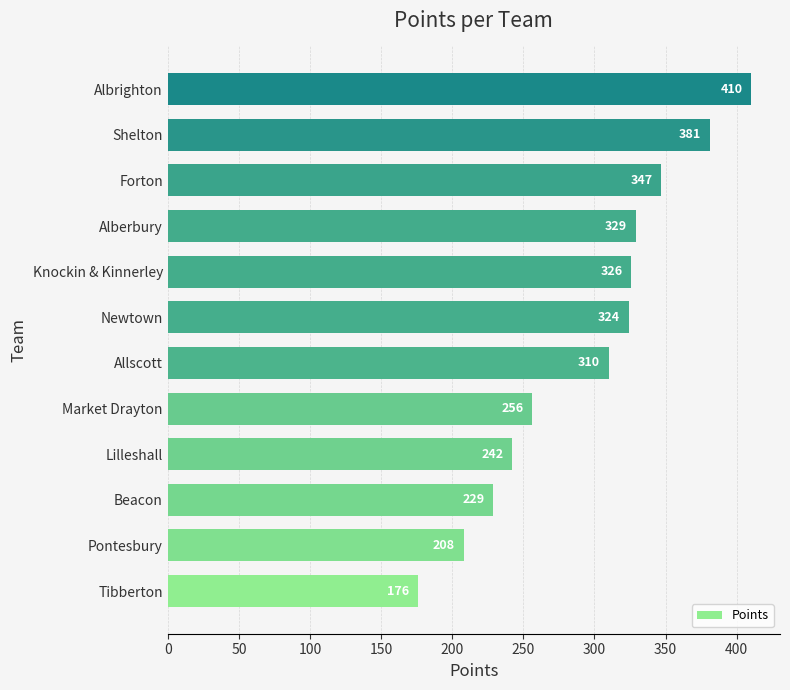

List the labels in order of value, smallest first.

Tibberton, Pontesbury, Beacon, Lilleshall, Market Drayton, Allscott, Newtown, Knockin & Kinnerley, Alberbury, Forton, Shelton, Albrighton